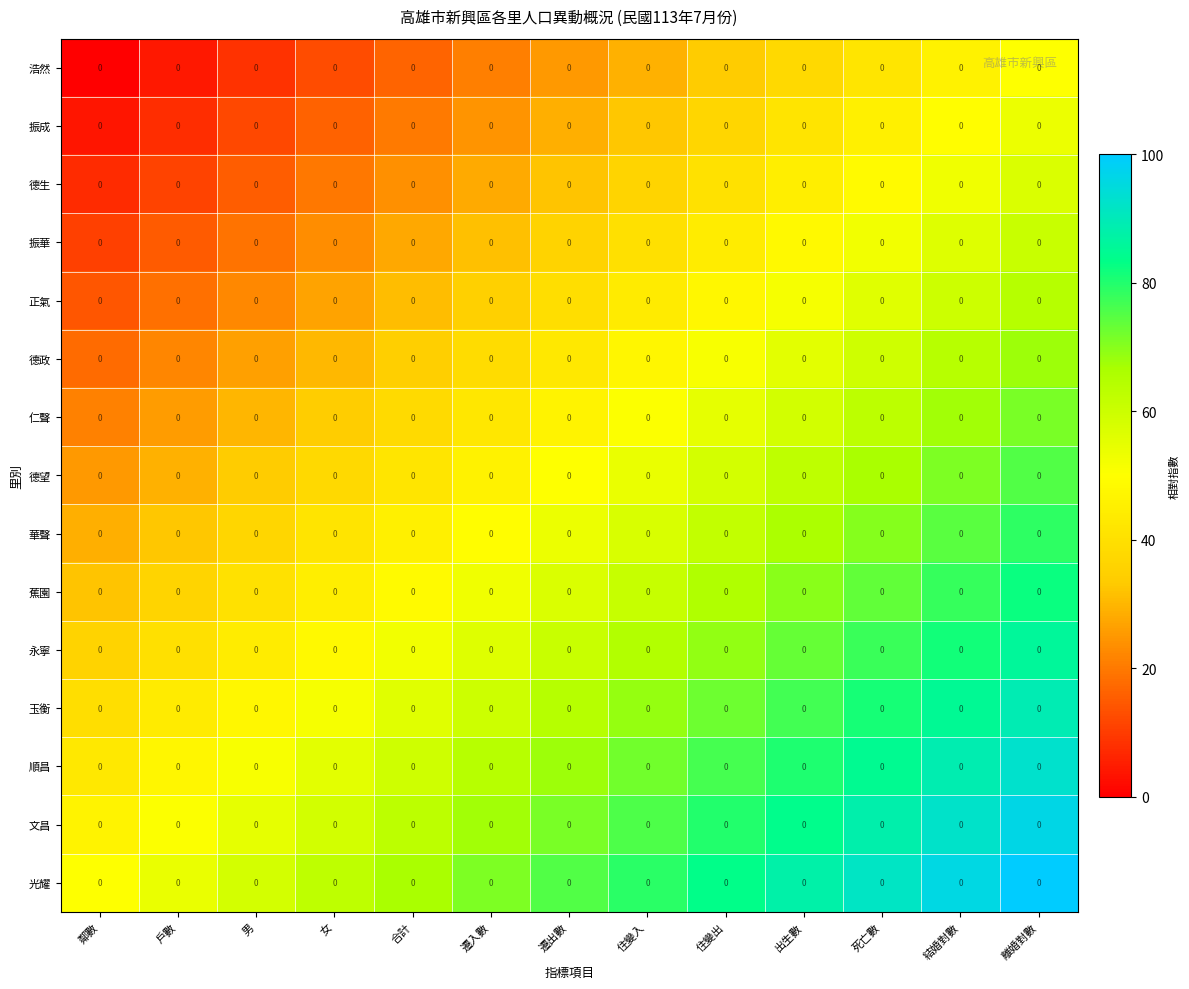

Reading left to right, transcribe all the data shown in this chart.

浩然: 鄰數=0.0	戶數=0.0	男=0.0	女=0.0	合計=0.0	遷入數=0.0	遷出數=0.0	住變入=0.0	住變出=0.0	出生數=0.0	死亡數=0.0	結婚對數=0.0	離婚對數=0.0
振成: 鄰數=0.0	戶數=0.0	男=0.0	女=0.0	合計=0.0	遷入數=0.0	遷出數=0.0	住變入=0.0	住變出=0.0	出生數=0.0	死亡數=0.0	結婚對數=0.0	離婚對數=0.0
德生: 鄰數=0.0	戶數=0.0	男=0.0	女=0.0	合計=0.0	遷入數=0.0	遷出數=0.0	住變入=0.0	住變出=0.0	出生數=0.0	死亡數=0.0	結婚對數=0.0	離婚對數=0.0
振華: 鄰數=0.0	戶數=0.0	男=0.0	女=0.0	合計=0.0	遷入數=0.0	遷出數=0.0	住變入=0.0	住變出=0.0	出生數=0.0	死亡數=0.0	結婚對數=0.0	離婚對數=0.0
正氣: 鄰數=0.0	戶數=0.0	男=0.0	女=0.0	合計=0.0	遷入數=0.0	遷出數=0.0	住變入=0.0	住變出=0.0	出生數=0.0	死亡數=0.0	結婚對數=0.0	離婚對數=0.0
德政: 鄰數=0.0	戶數=0.0	男=0.0	女=0.0	合計=0.0	遷入數=0.0	遷出數=0.0	住變入=0.0	住變出=0.0	出生數=0.0	死亡數=0.0	結婚對數=0.0	離婚對數=0.0
仁聲: 鄰數=0.0	戶數=0.0	男=0.0	女=0.0	合計=0.0	遷入數=0.0	遷出數=0.0	住變入=0.0	住變出=0.0	出生數=0.0	死亡數=0.0	結婚對數=0.0	離婚對數=0.0
德望: 鄰數=0.0	戶數=0.0	男=0.0	女=0.0	合計=0.0	遷入數=0.0	遷出數=0.0	住變入=0.0	住變出=0.0	出生數=0.0	死亡數=0.0	結婚對數=0.0	離婚對數=0.0
華聲: 鄰數=0.0	戶數=0.0	男=0.0	女=0.0	合計=0.0	遷入數=0.0	遷出數=0.0	住變入=0.0	住變出=0.0	出生數=0.0	死亡數=0.0	結婚對數=0.0	離婚對數=0.0
蕉園: 鄰數=0.0	戶數=0.0	男=0.0	女=0.0	合計=0.0	遷入數=0.0	遷出數=0.0	住變入=0.0	住變出=0.0	出生數=0.0	死亡數=0.0	結婚對數=0.0	離婚對數=0.0
永寧: 鄰數=0.0	戶數=0.0	男=0.0	女=0.0	合計=0.0	遷入數=0.0	遷出數=0.0	住變入=0.0	住變出=0.0	出生數=0.0	死亡數=0.0	結婚對數=0.0	離婚對數=0.0
玉衡: 鄰數=0.0	戶數=0.0	男=0.0	女=0.0	合計=0.0	遷入數=0.0	遷出數=0.0	住變入=0.0	住變出=0.0	出生數=0.0	死亡數=0.0	結婚對數=0.0	離婚對數=0.0
順昌: 鄰數=0.0	戶數=0.0	男=0.0	女=0.0	合計=0.0	遷入數=0.0	遷出數=0.0	住變入=0.0	住變出=0.0	出生數=0.0	死亡數=0.0	結婚對數=0.0	離婚對數=0.0
文昌: 鄰數=0.0	戶數=0.0	男=0.0	女=0.0	合計=0.0	遷入數=0.0	遷出數=0.0	住變入=0.0	住變出=0.0	出生數=0.0	死亡數=0.0	結婚對數=0.0	離婚對數=0.0
光耀: 鄰數=0.0	戶數=0.0	男=0.0	女=0.0	合計=0.0	遷入數=0.0	遷出數=0.0	住變入=0.0	住變出=0.0	出生數=0.0	死亡數=0.0	結婚對數=0.0	離婚對數=0.0